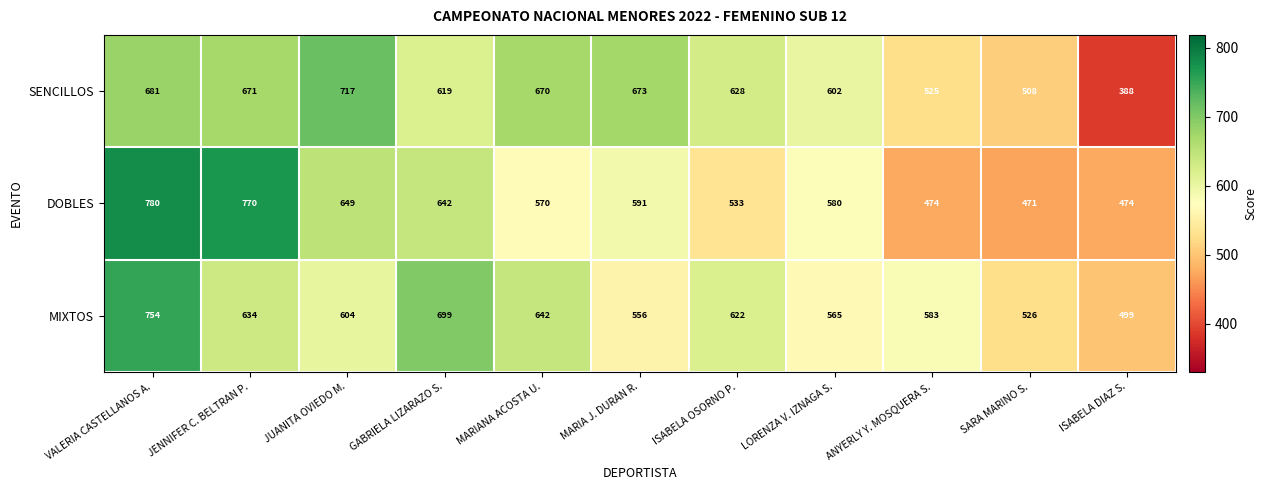

Which label corresponds to the smallest value in the chart?

ISABELA DIAZ S.